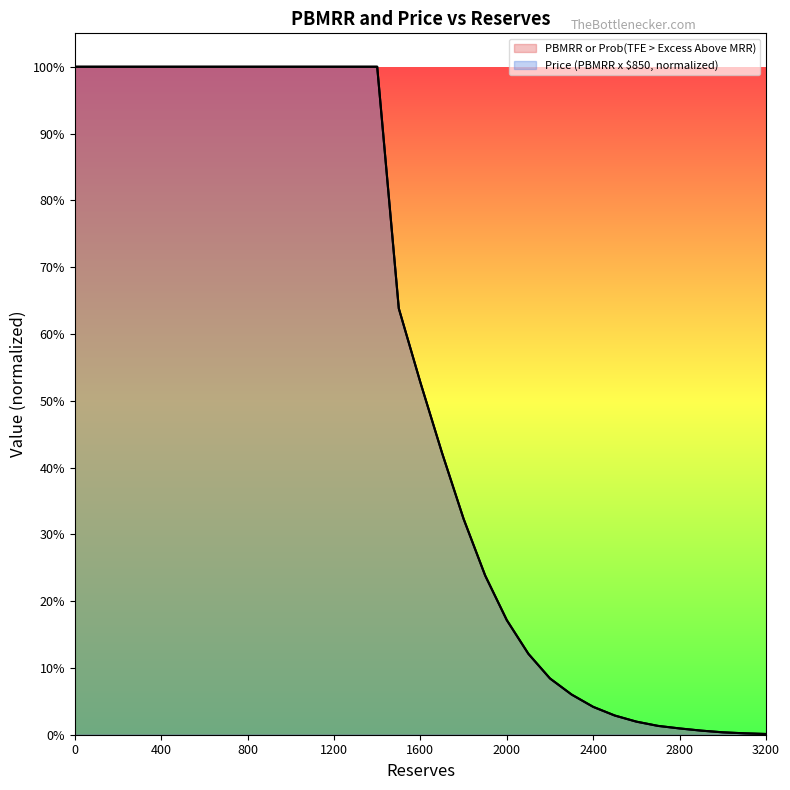

What is the maximum value shown in the chart?

1.0